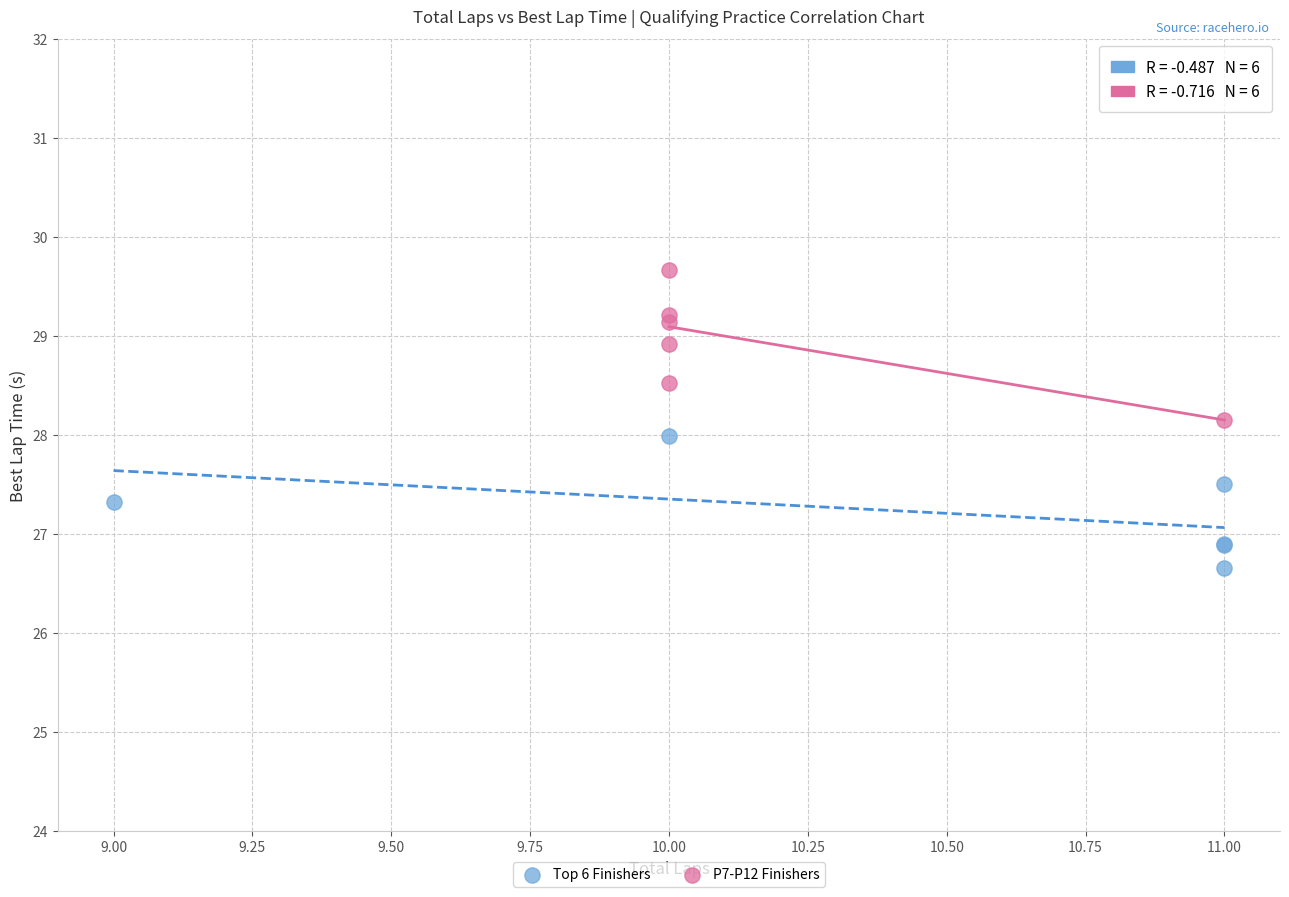

Which series has the largest Y range (max minus min)?

P7-P12 Finishers